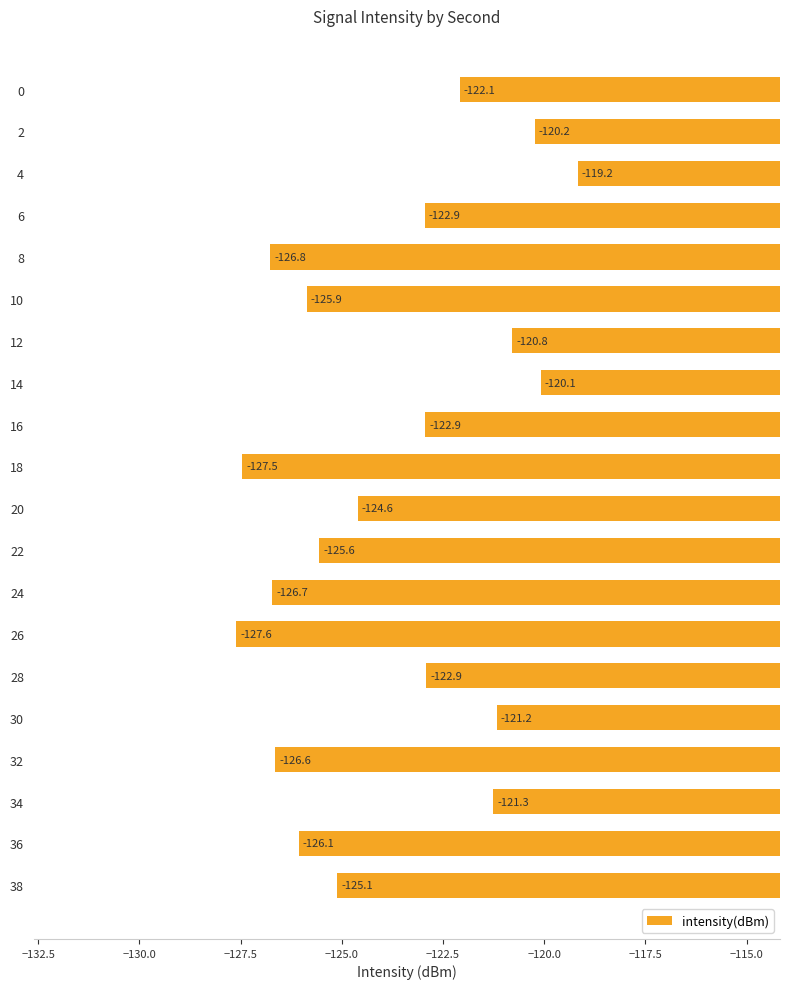

What is the value of the 11th bar from the top?

-124.6